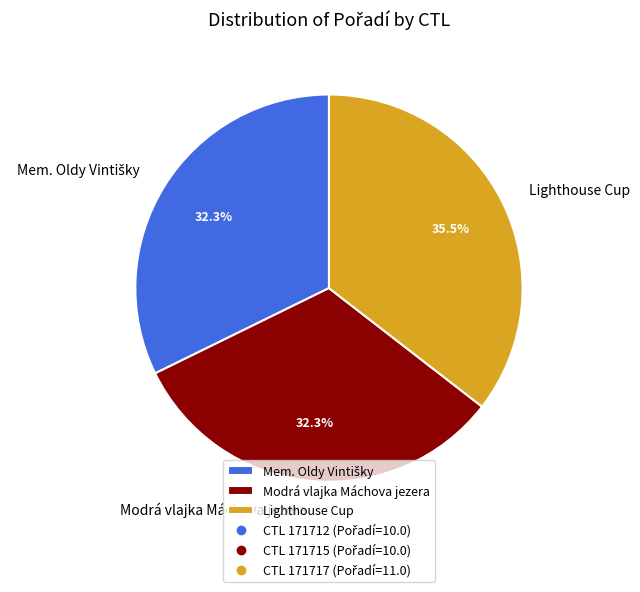

Is there any slice that represents more than half of the pie?

No